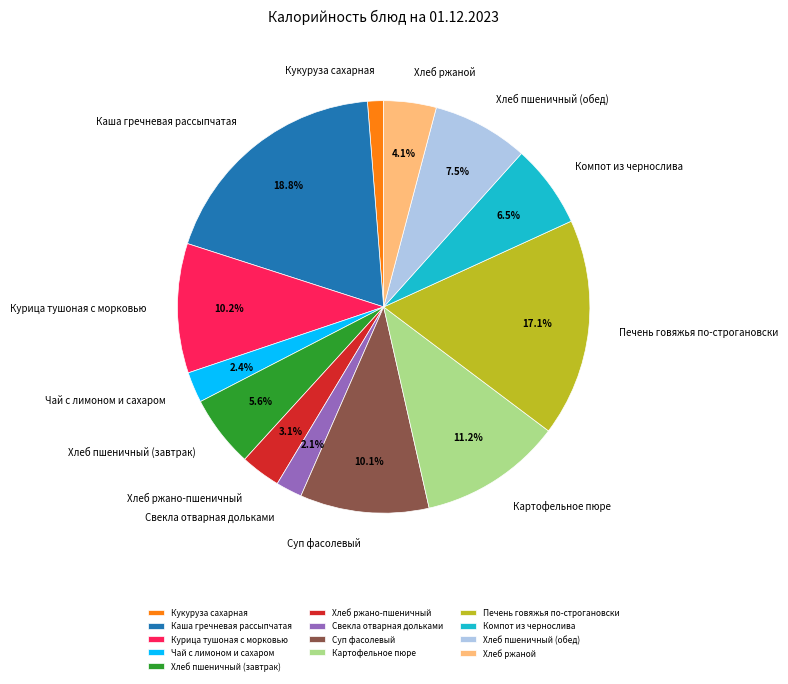

What is the largest slice in the pie chart?

Каша гречневая рассыпчатая